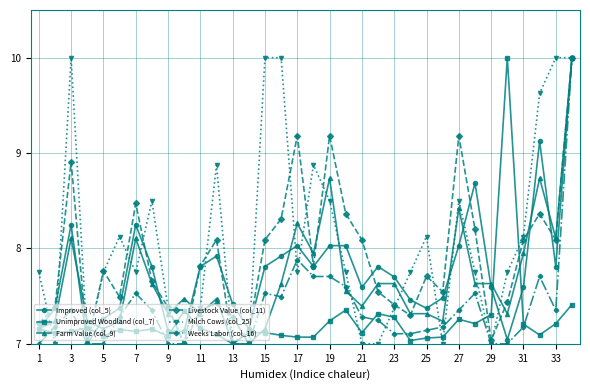

What is the maximum value shown in the chart?

10.0